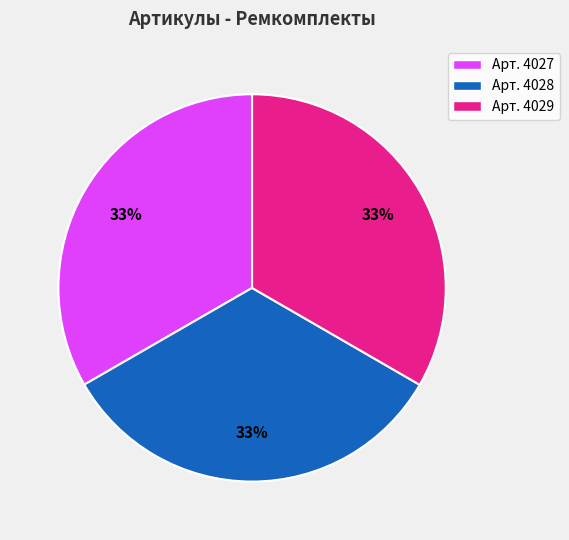

Is there a majority slice in this chart?

No